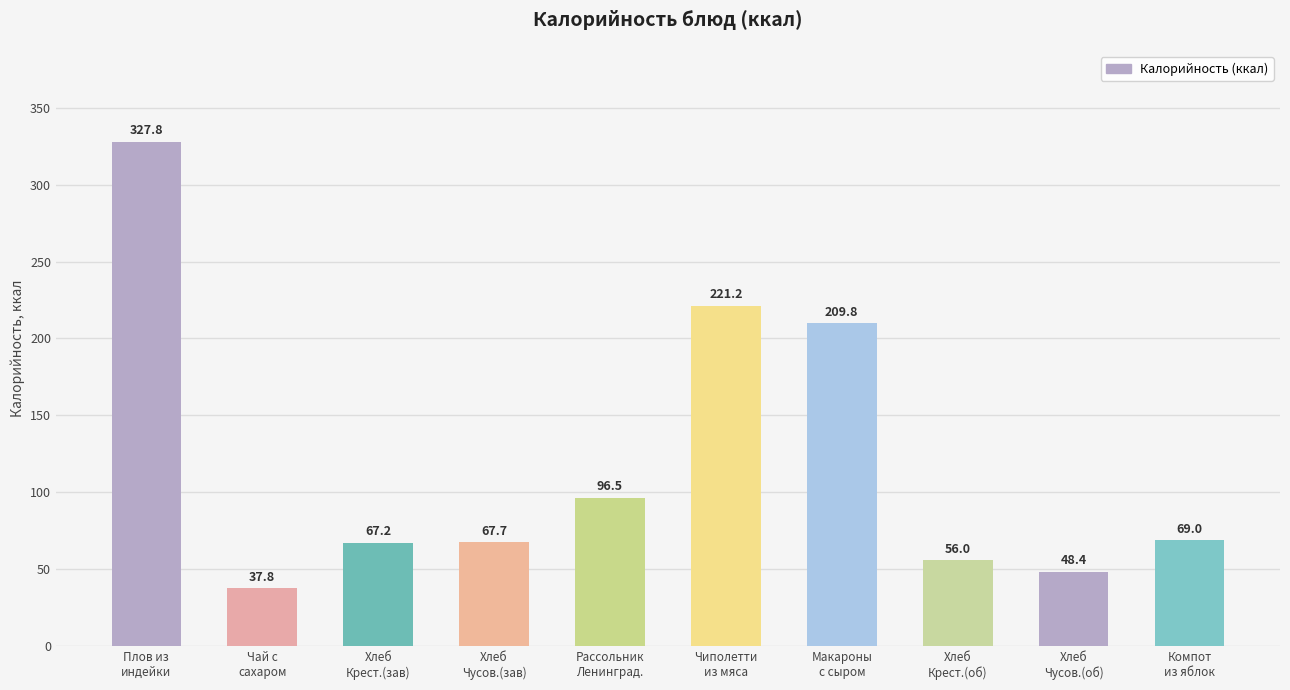

List the labels in order of value, smallest first.

Чай с
сахаром, Хлеб
Чусов.(об), Хлеб
Крест.(об), Хлеб
Крест.(зав), Хлеб
Чусов.(зав), Компот
из яблок, Рассольник
Ленинград., Макароны
с сыром, Чиполетти
из мяса, Плов из
индейки